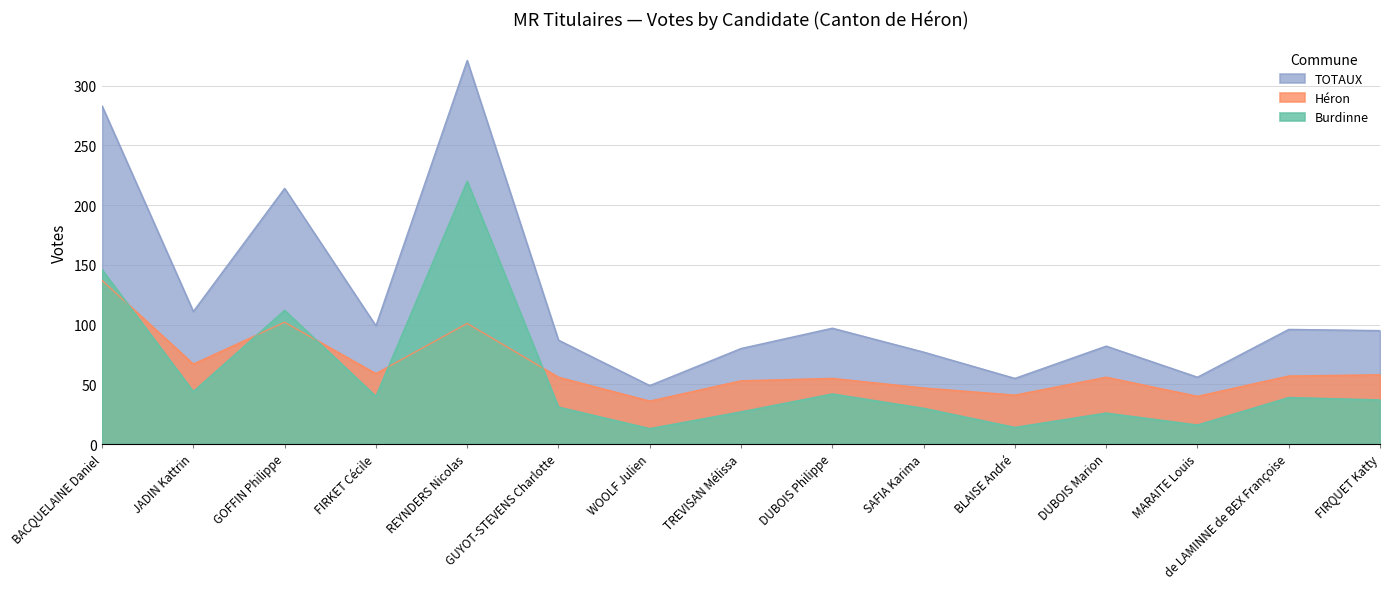

What is the sum of the Héron values at GUYOT-STEVENS Charlotte and BLAISE André?

97